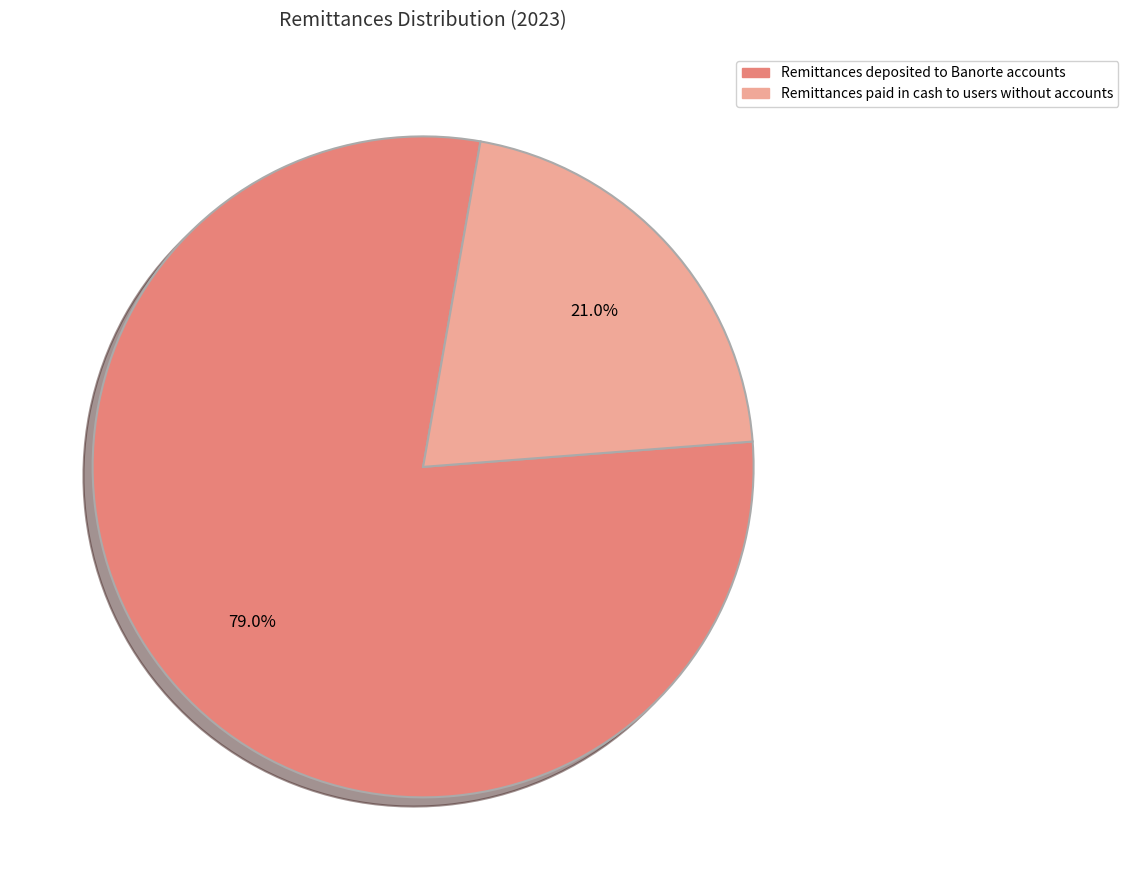

Which category has the smallest portion of the pie?

Remittances paid in cash to users without accounts